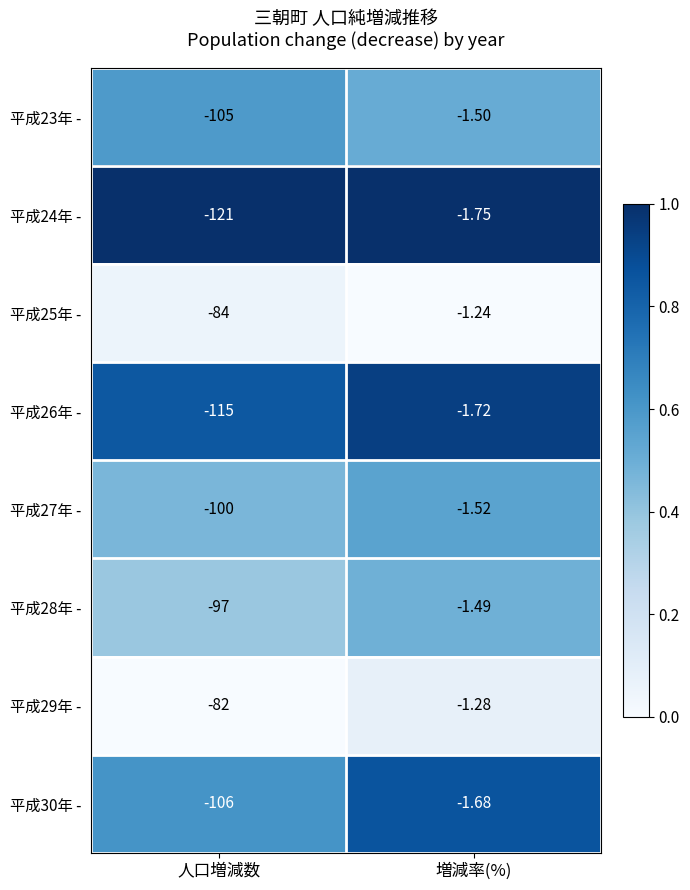

Rank the categories by 平成28年 - value from highest to lowest.

増減率(%), 人口増減数